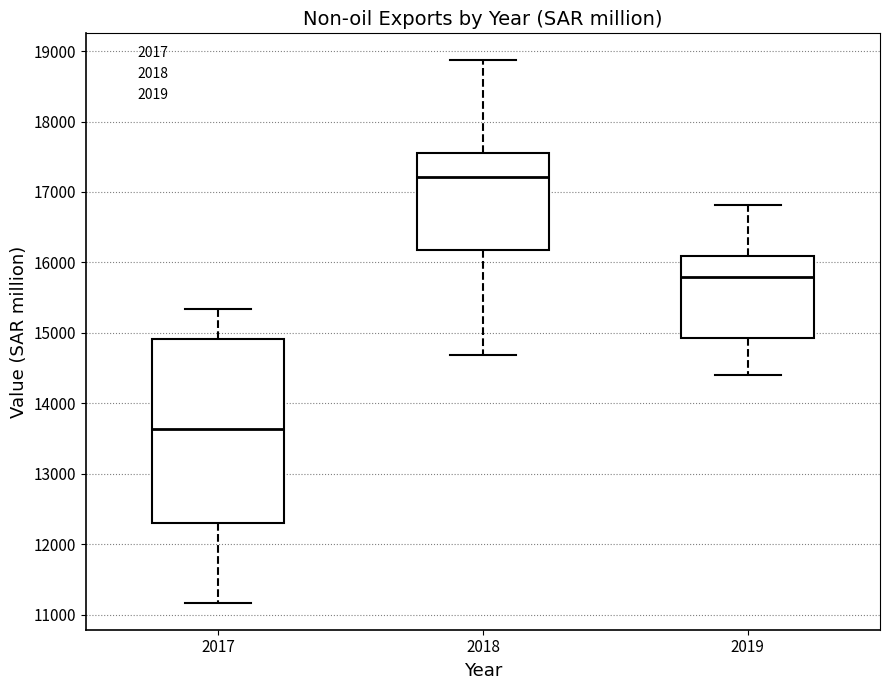

Reading left to right, read every box against the y-axis: the position of its median line, the range the box covers, and the ends of its whiskers. The values are not printed on the chart, so give them approximately, as read against the axis.

2017: median 13600, box 12300 to 14900, whiskers 11200 to 15300
2018: median 17200, box 16200 to 17600, whiskers 14700 to 18900
2019: median 15800, box 14900 to 16100, whiskers 14400 to 16800